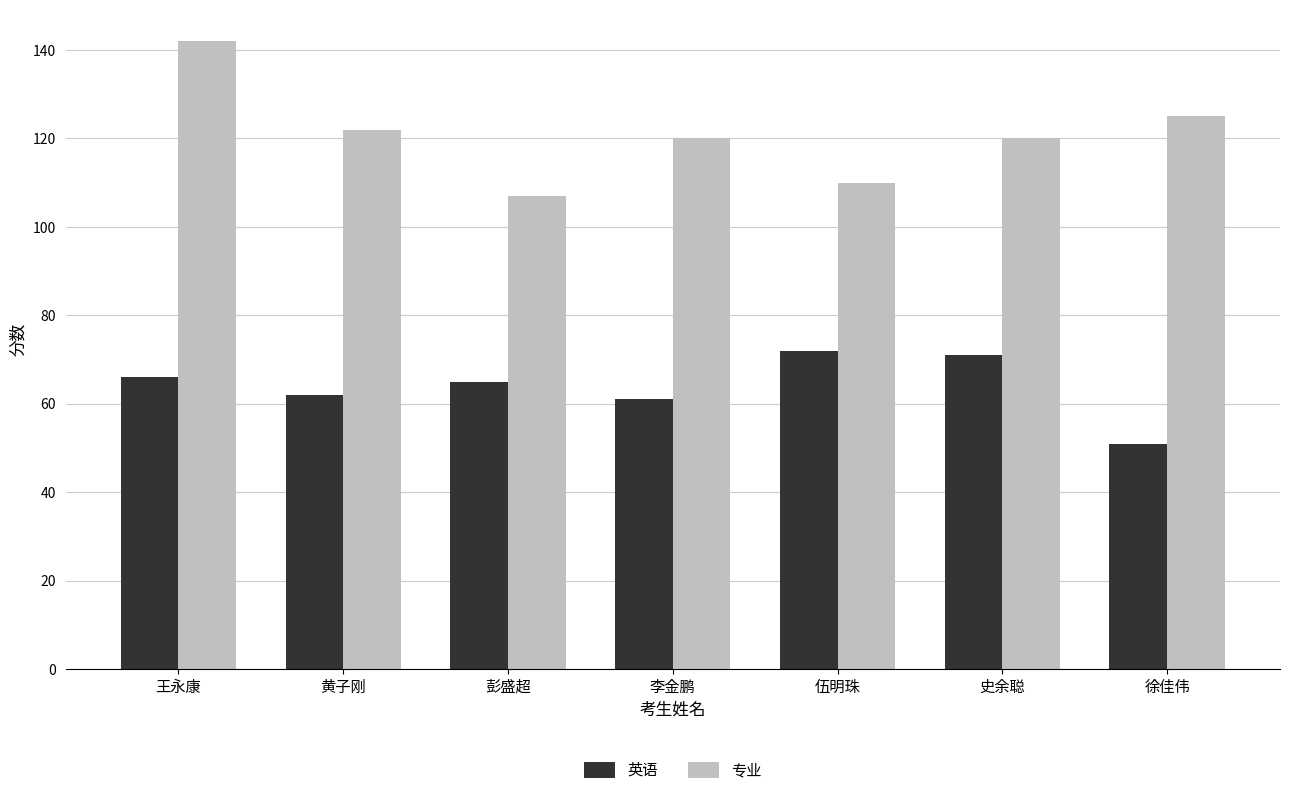

The value of 英语 at 伍明珠 is 72. True or false?

True